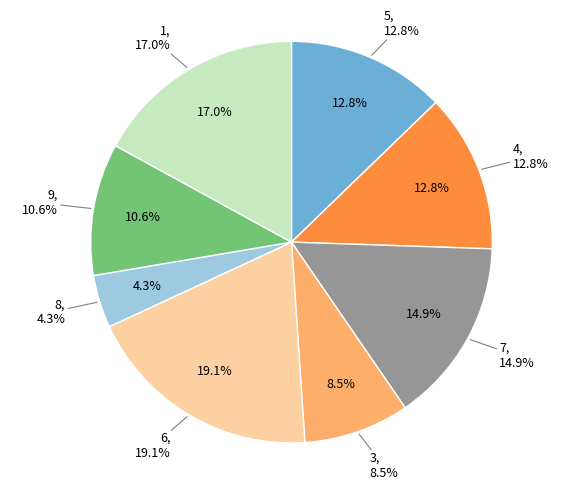

Approximately how many times larger is the value at 8 compared to 3?

0.5